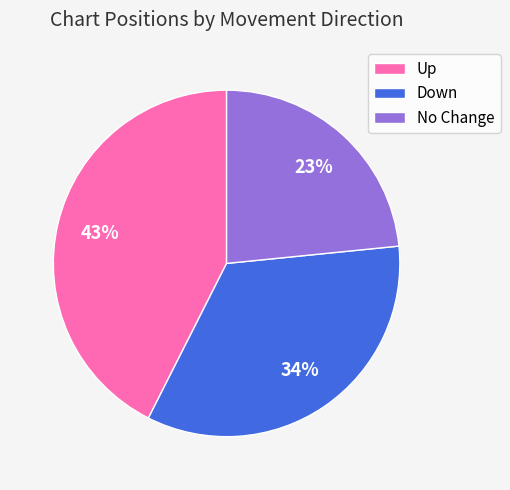

Does any single category account for the majority?

No